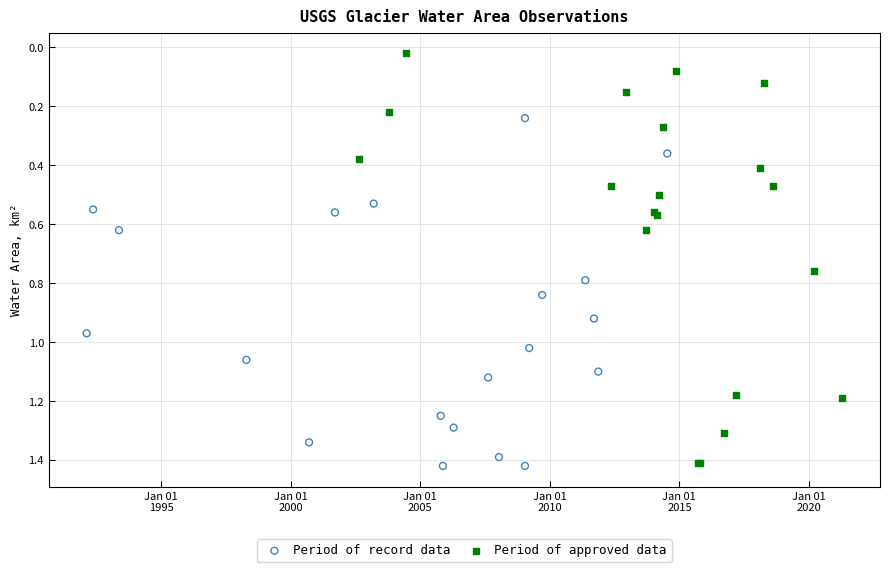

Which series contains the lowest Y value?

Period of approved data